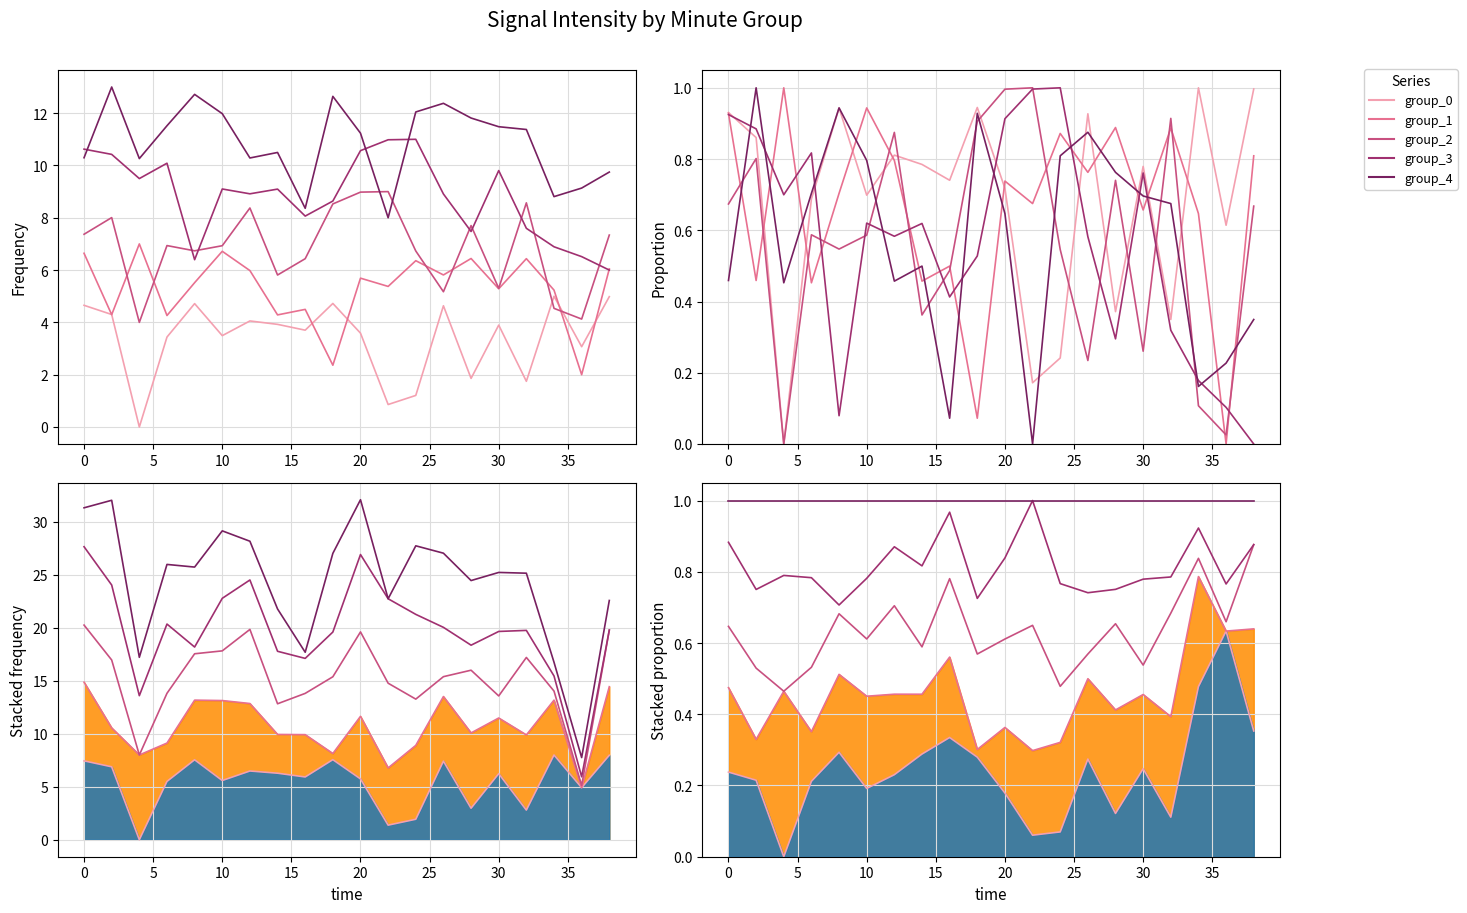

How many lines are shown in the chart?

5